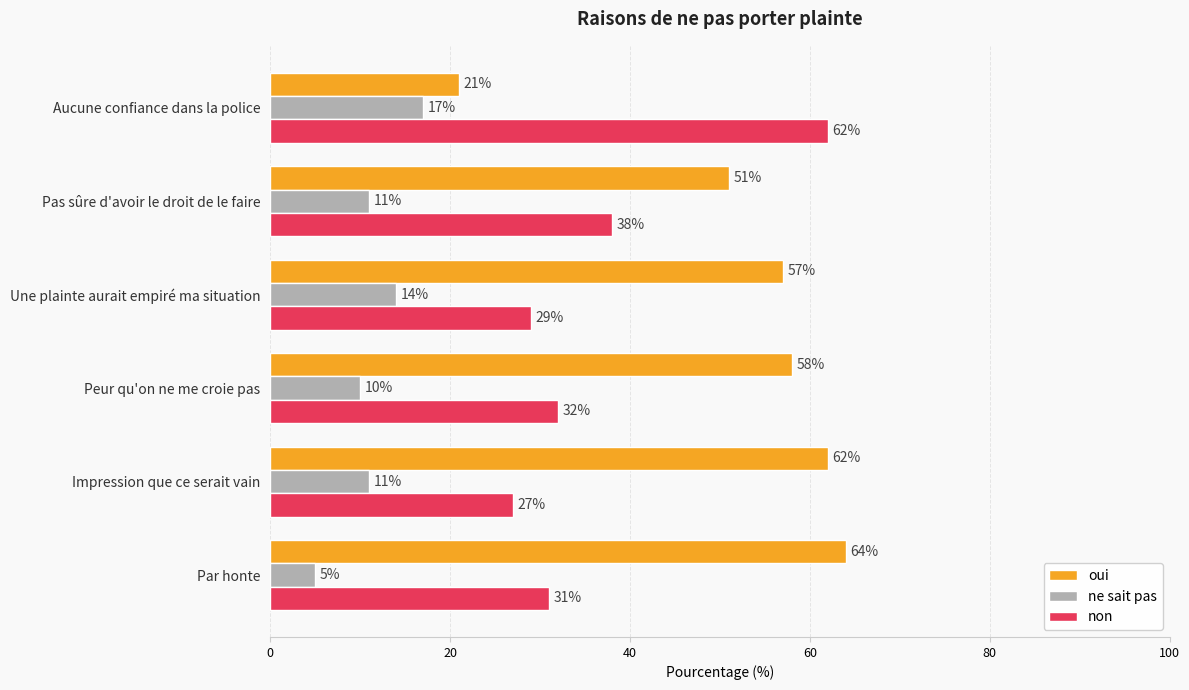

At how many categories does at least one series exceed 30?

6